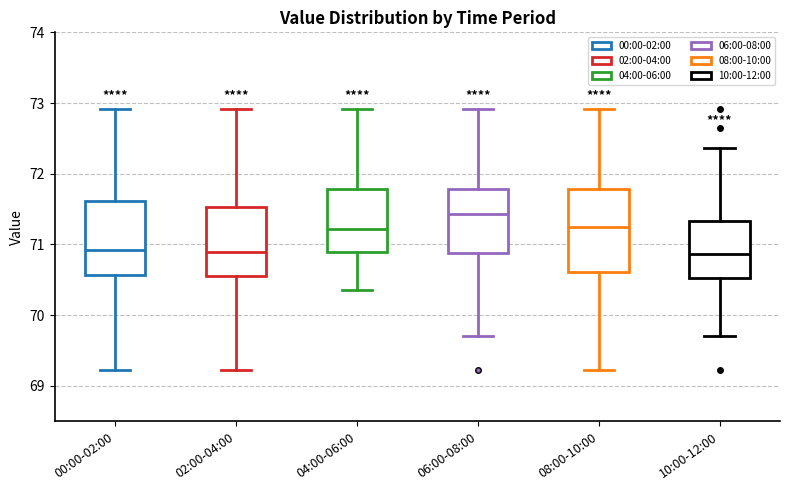

Where does the median line of the box for 10:00-12:00 sit on the y-axis? The values are not printed on the chart, so give them approximately, as read against the axis.

70.9